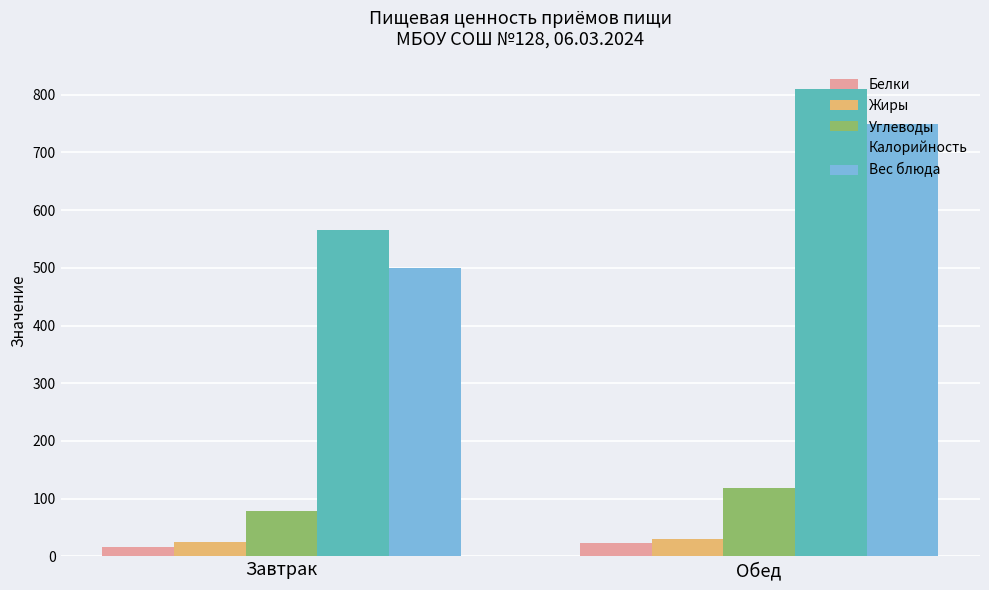

What is the sum of all Жиры values?

54.8